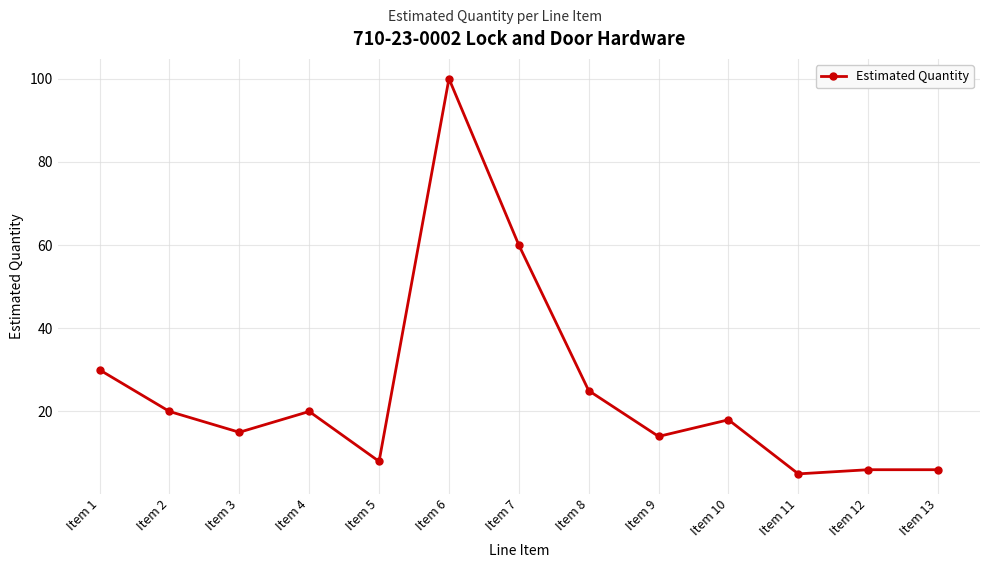

What is the minimum value shown in the chart?

5